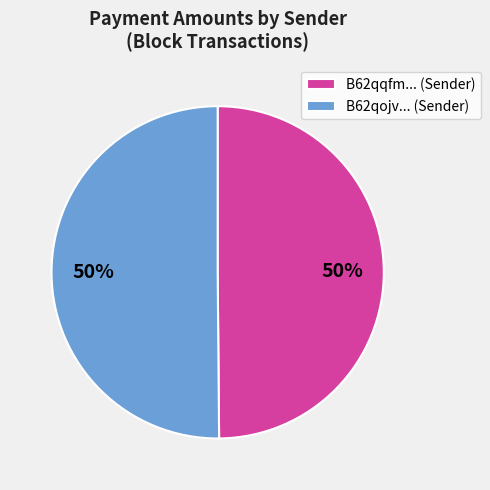

Do B62qqfm... (Sender) and B62qojv... (Sender) together represent more than half of the pie?

Yes